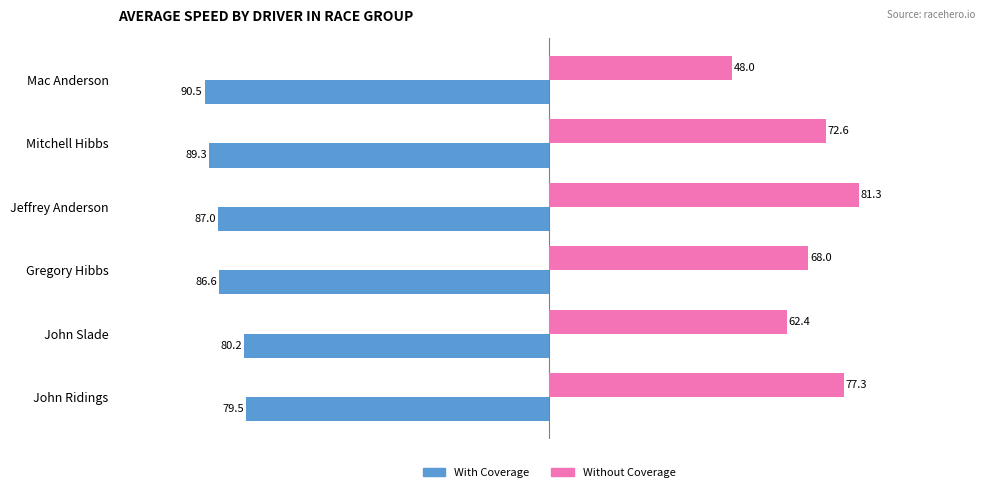

Which series has the largest total across all categories?

Without Coverage